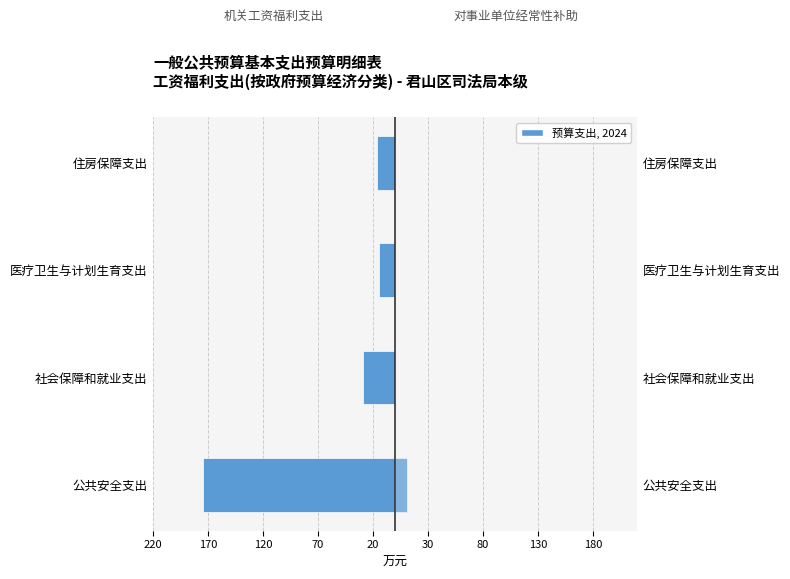

What is the value of the 机关工资福利支出 bar at the 2nd from the left?

-28.9